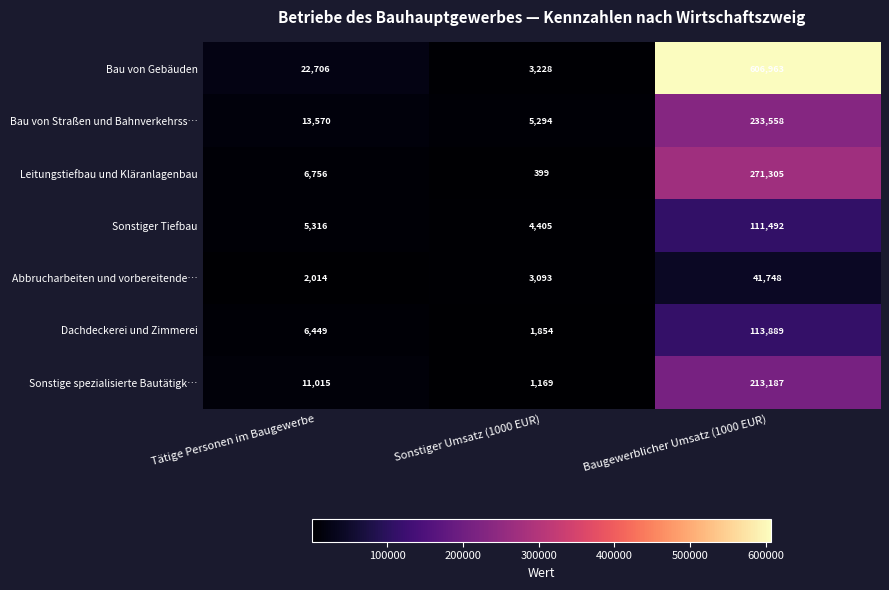

List the series in order of their peak value, lowest first.

Abbrucharbeiten und vorbereitende…, Sonstiger Tiefbau, Dachdeckerei und Zimmerei, Sonstige spezialisierte Bautätigk…, Bau von Straßen und Bahnverkehrss…, Leitungstiefbau und Kläranlagenbau, Bau von Gebäuden